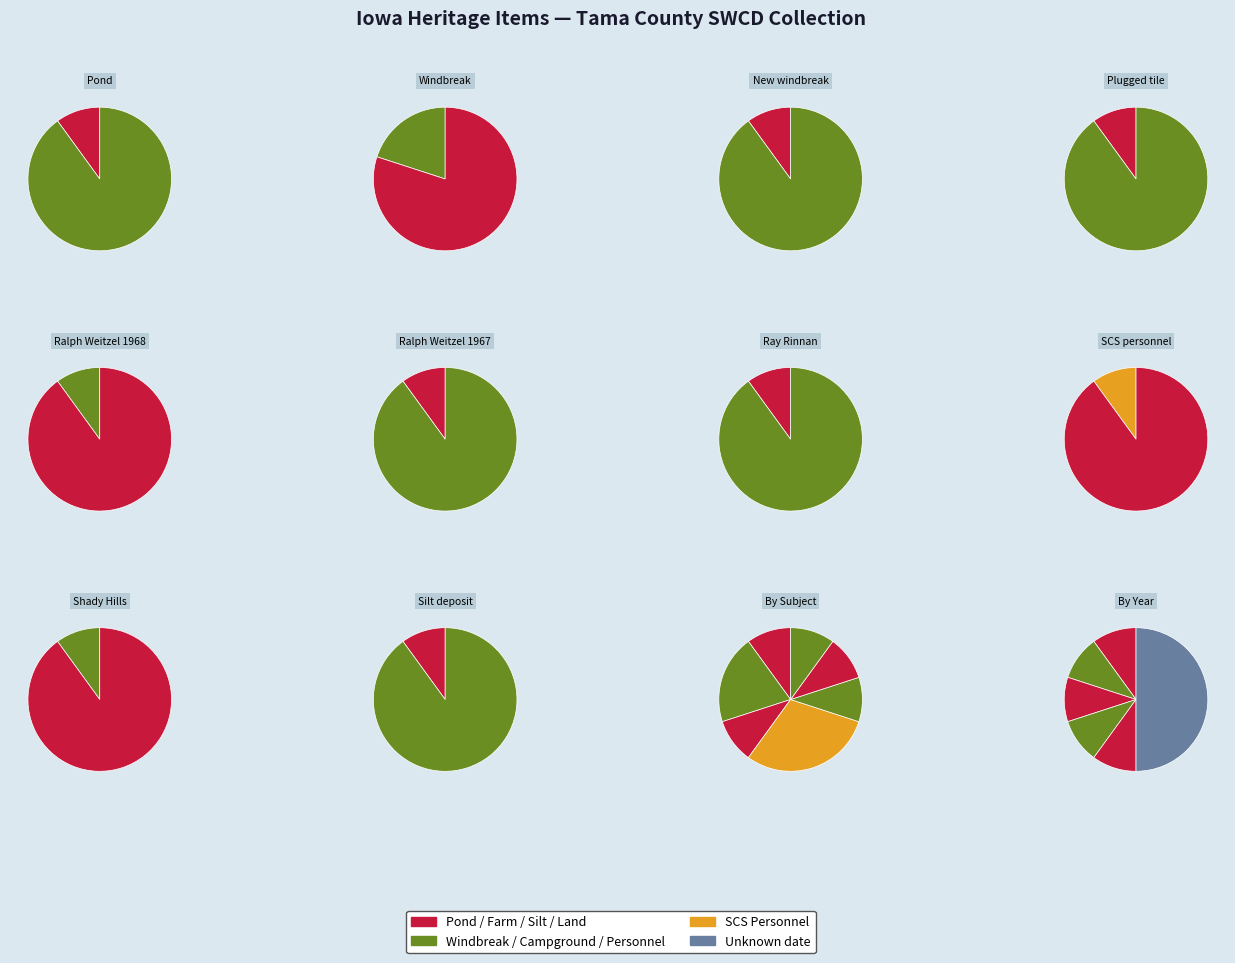

To the nearest percent, what is the average slice percentage?

12%